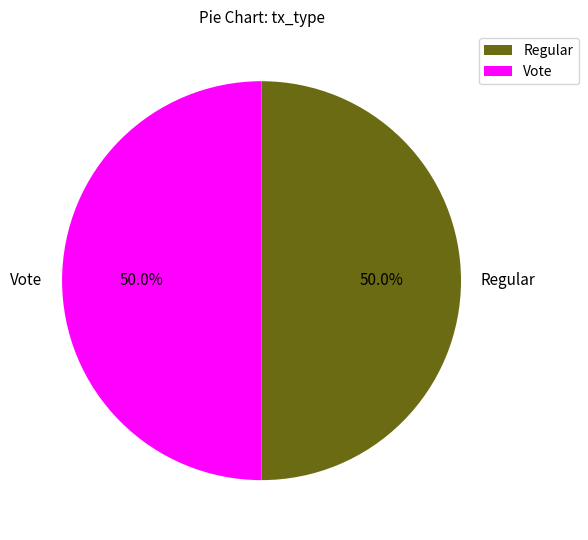

Is the sum of Regular and Vote greater than half?

Yes